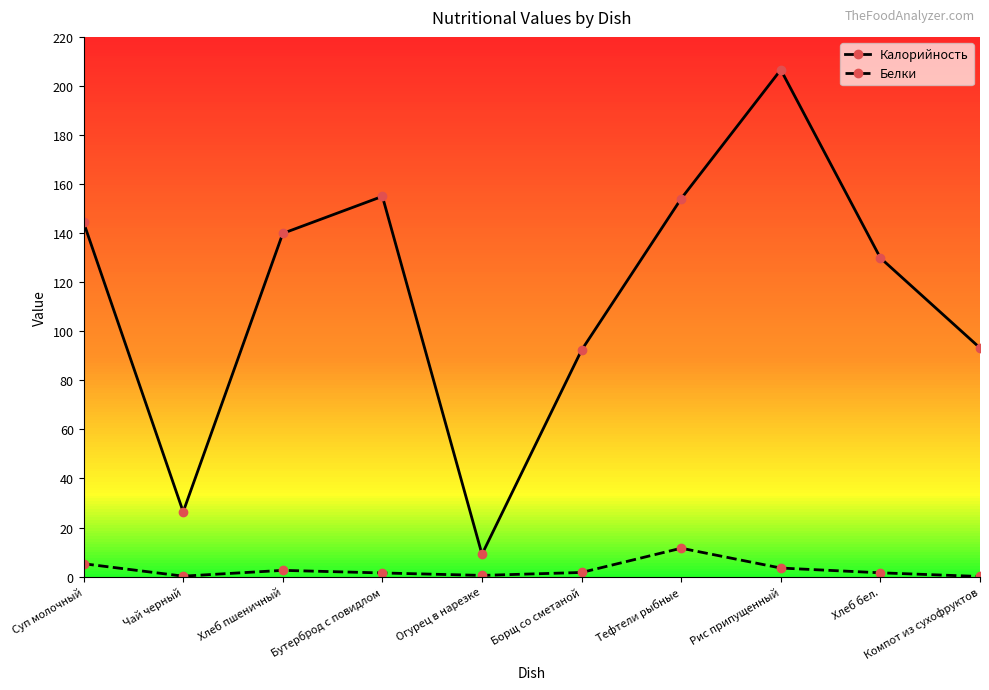

What are all the series names shown in the legend?

Калорийность, Белки